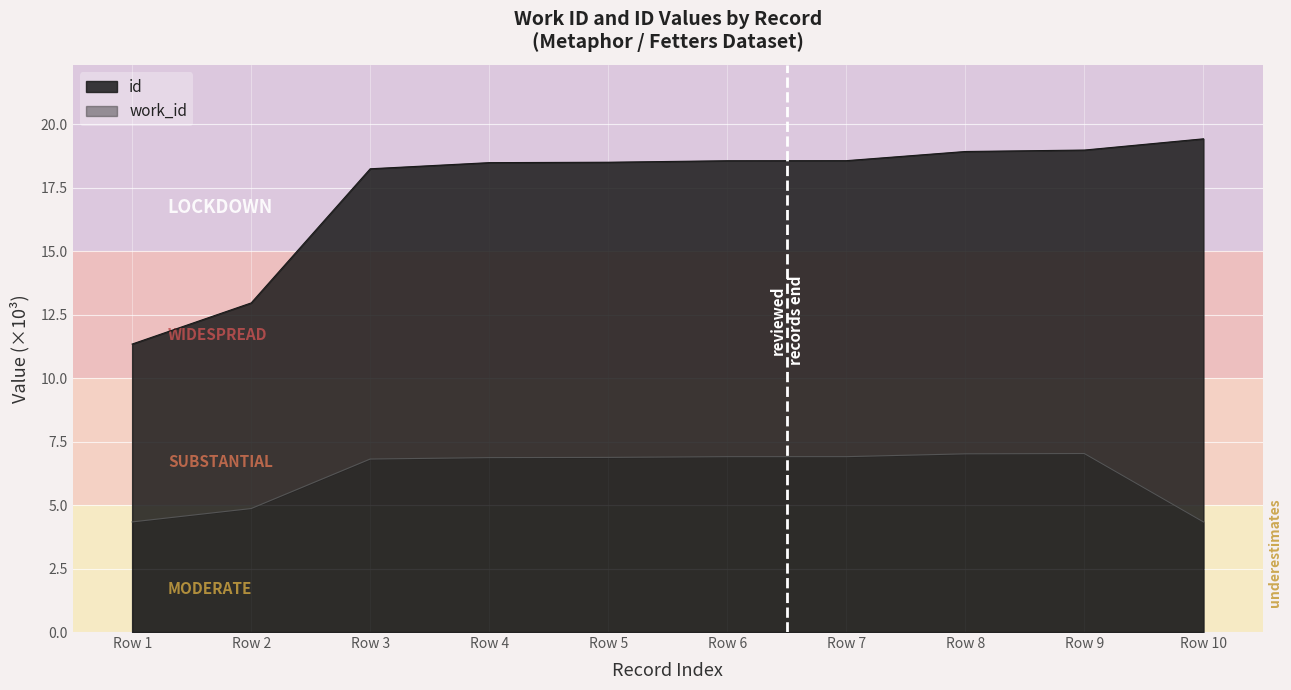

Rank the series by their maximum value, from highest to lowest.

id, work_id